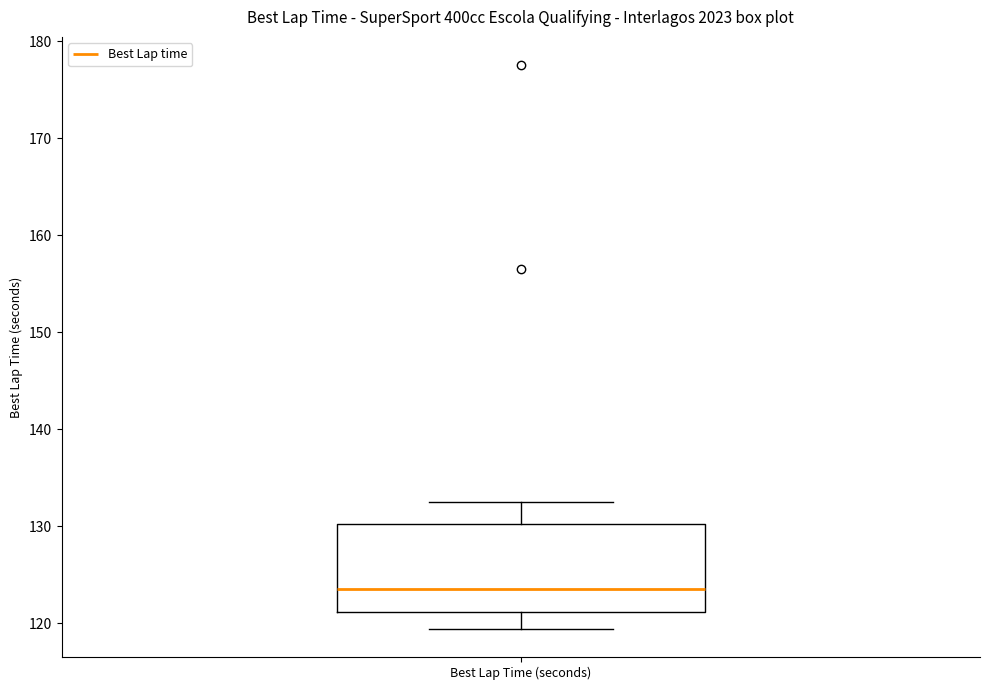

Where is the upper edge of the box for Best Lap Time (seconds) on the y-axis? The values are not printed on the chart, so give them approximately, as read against the axis.

130